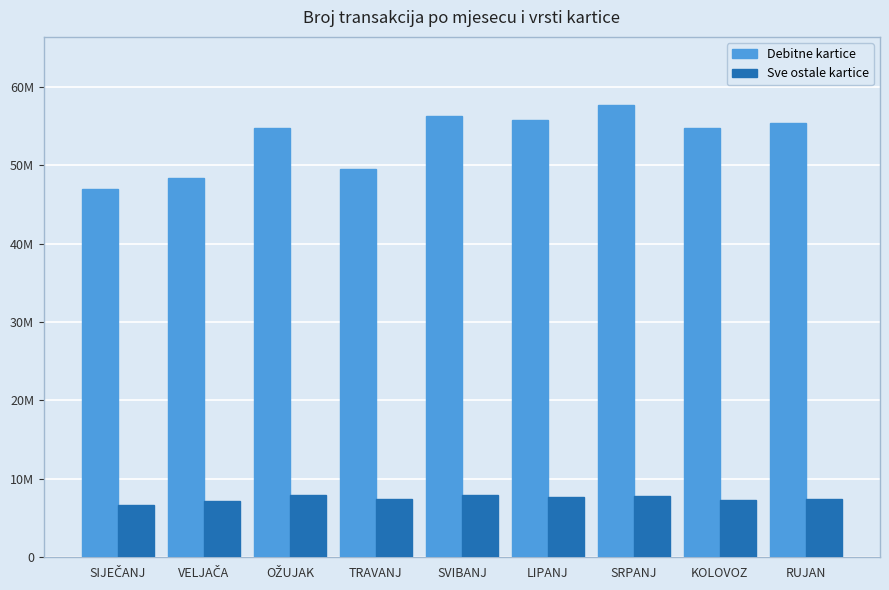

What are all the series names shown in the legend?

Debitne kartice, Sve ostale kartice